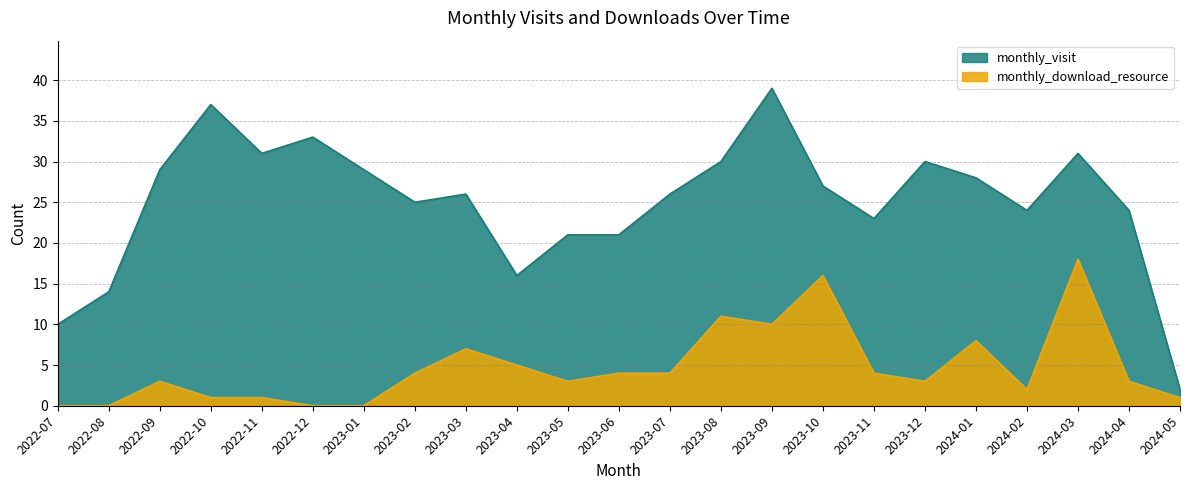

What position from the left is 2023-07?

13